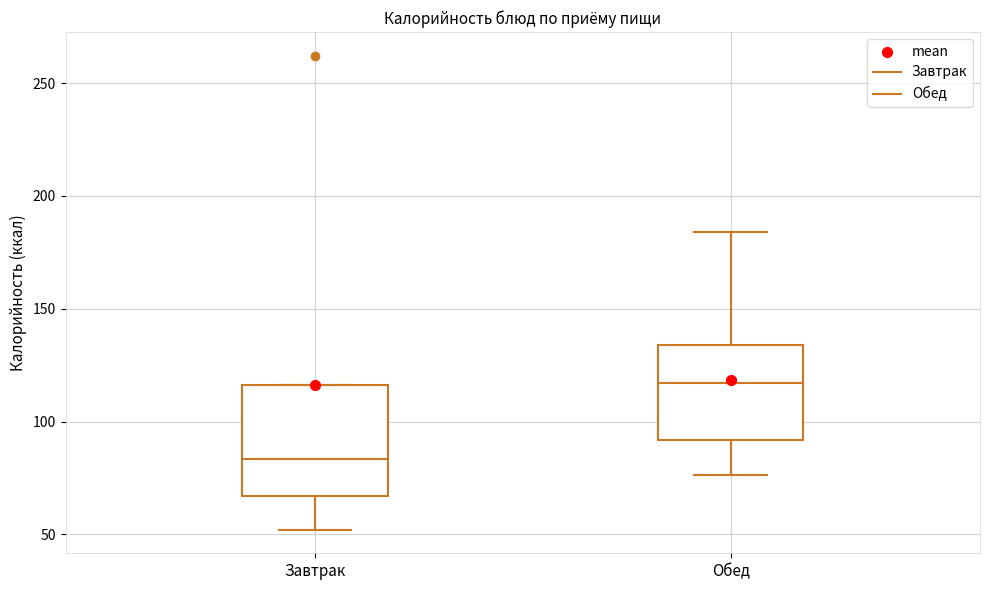

Where is the lower edge of the box for Обед on the y-axis? The values are not printed on the chart, so give them approximately, as read against the axis.

90